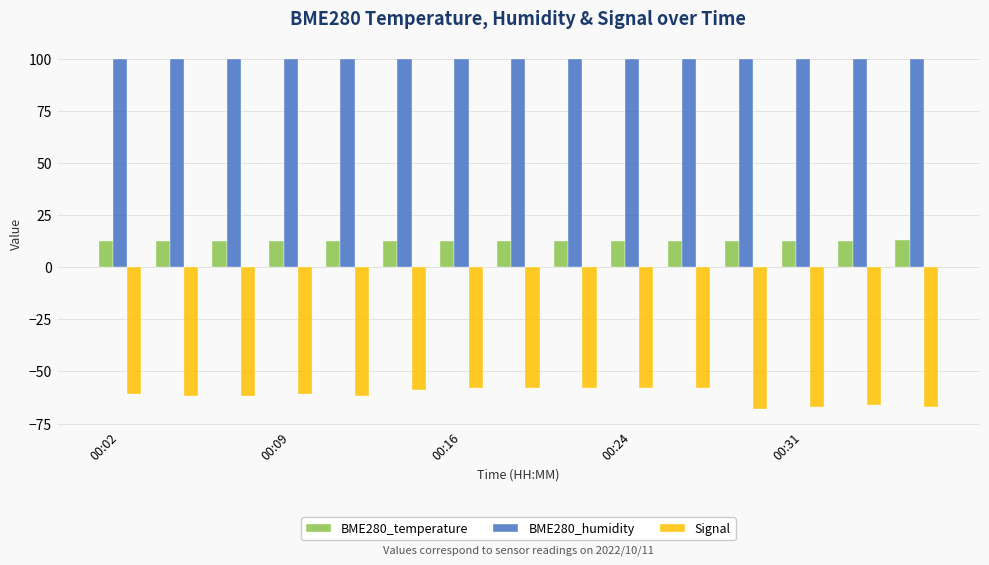

What is the difference between the maximum and minimum values in the Signal series?

10.0